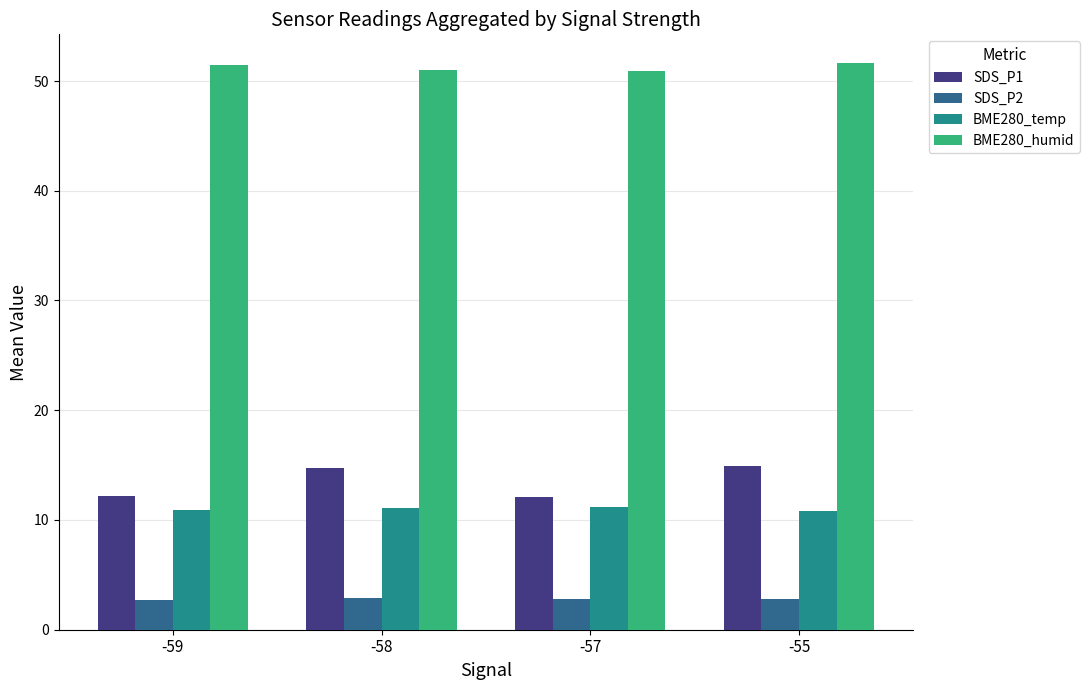

What is the minimum value for BME280_humid?

50.9